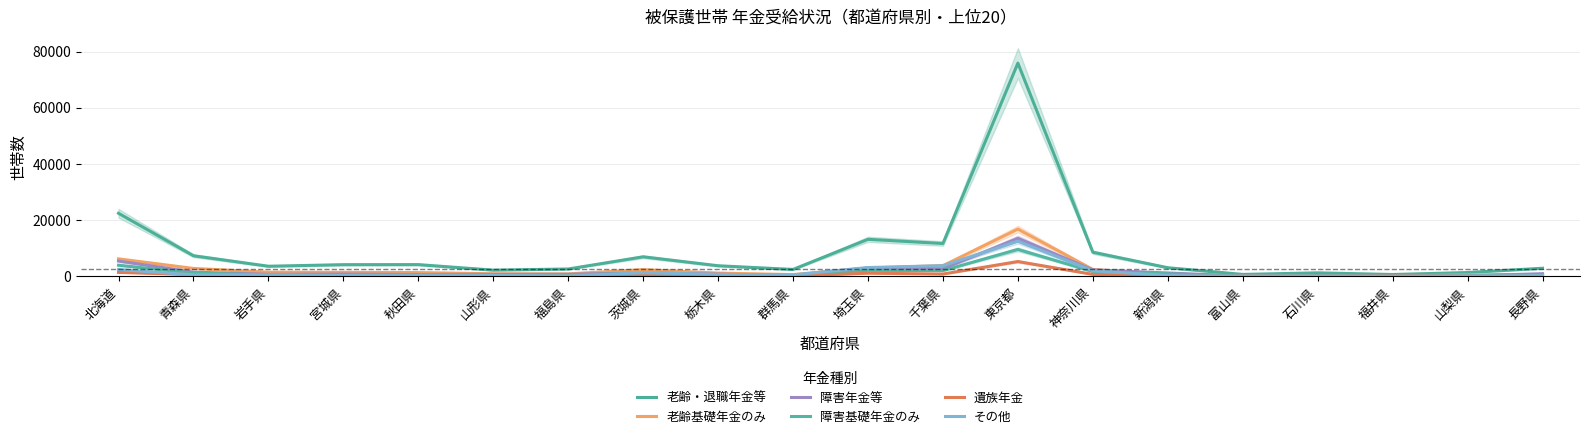

At which category does その他 reach its first local peak?

岩手県